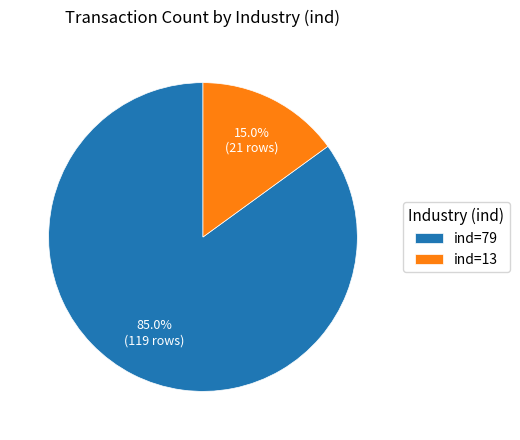

To the nearest percent, what is the average slice percentage?

50%